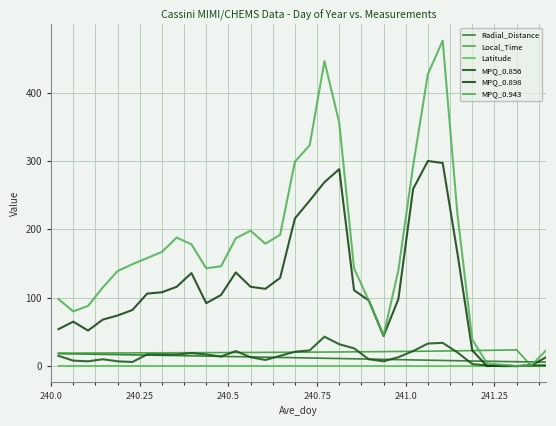

Is this an area chart (filled region under the line)?

No